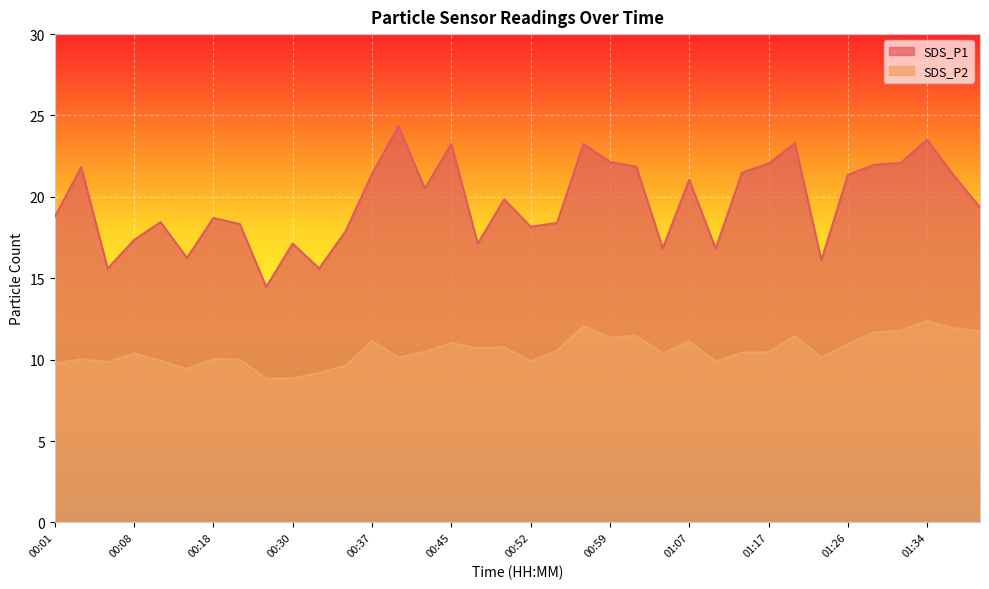

What is the sum of the SDS_P1 values at 00:25 and 00:33?

30.1